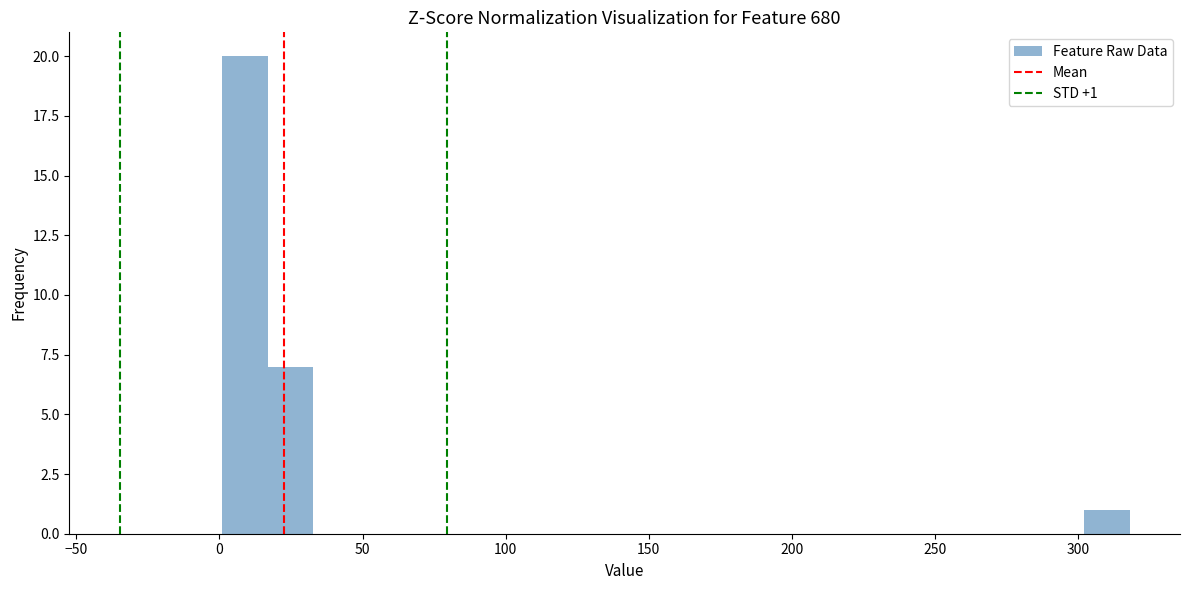

Around what value on the x-axis is the tallest bar? Give the approximate position of its centre, as read against the axis.

10